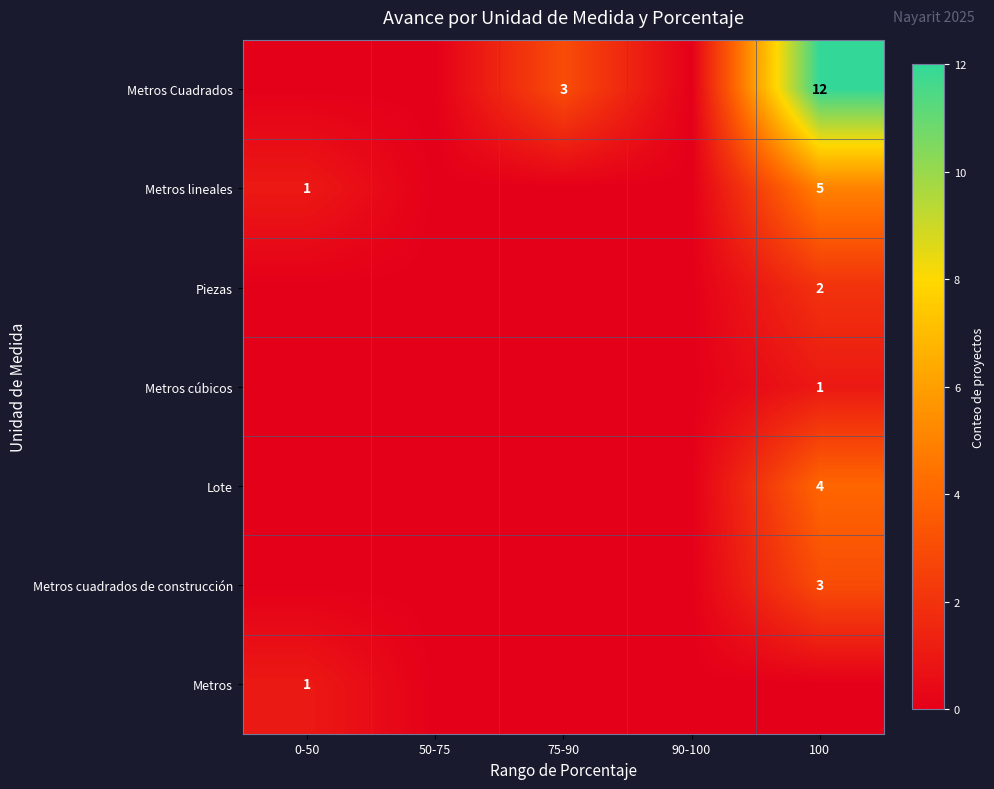

Which label corresponds to the largest value in the chart?

100